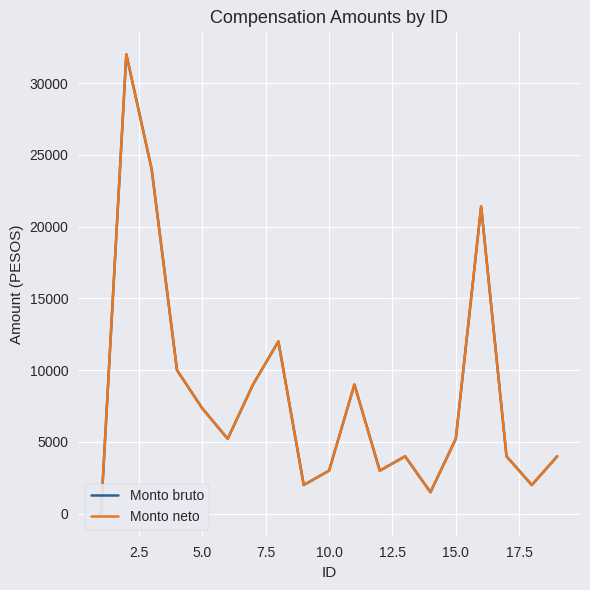

Between 5.0 and 17.5, which series saw the biggest shift?

Monto bruto